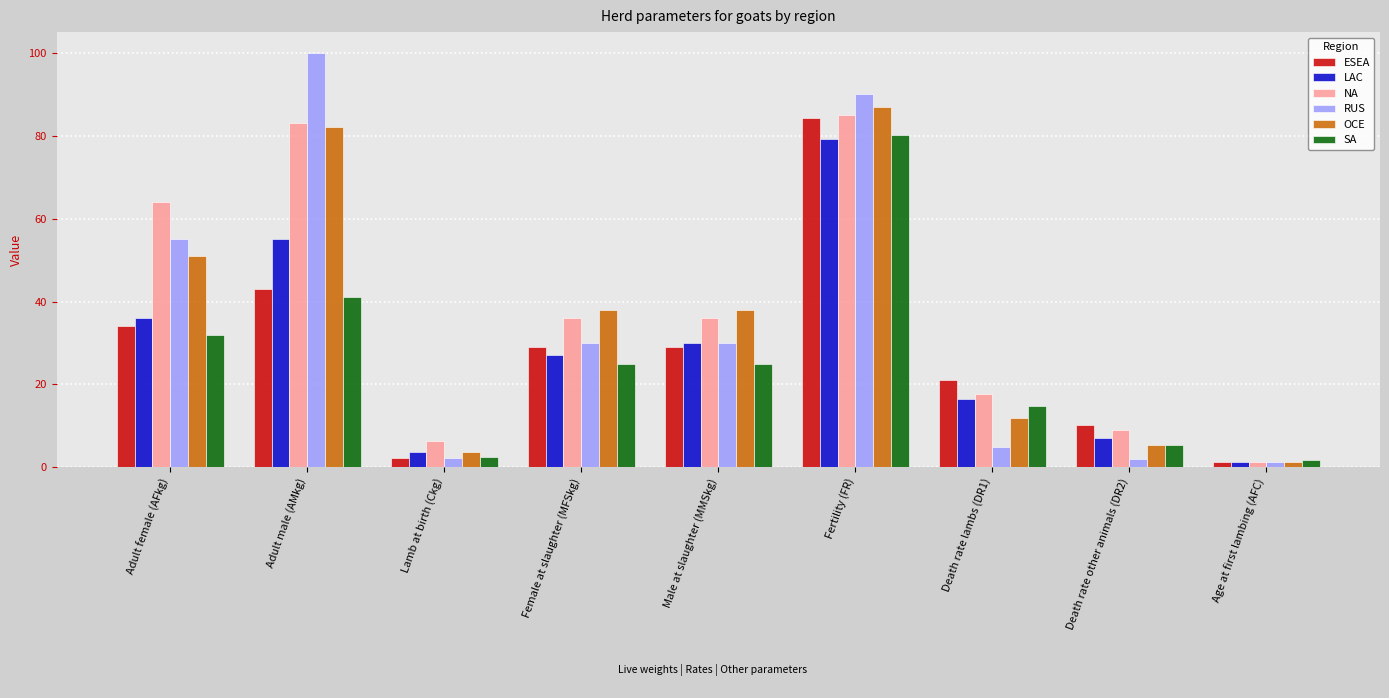

What is the maximum value shown in the chart?

100.0